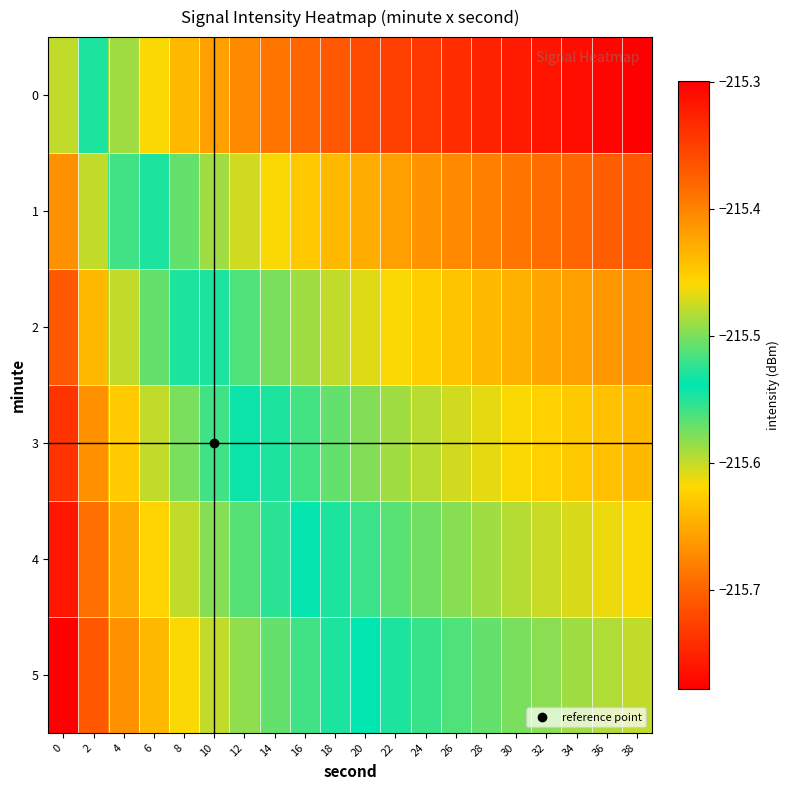

What is the difference between the highest and lowest values at 28?

0.2